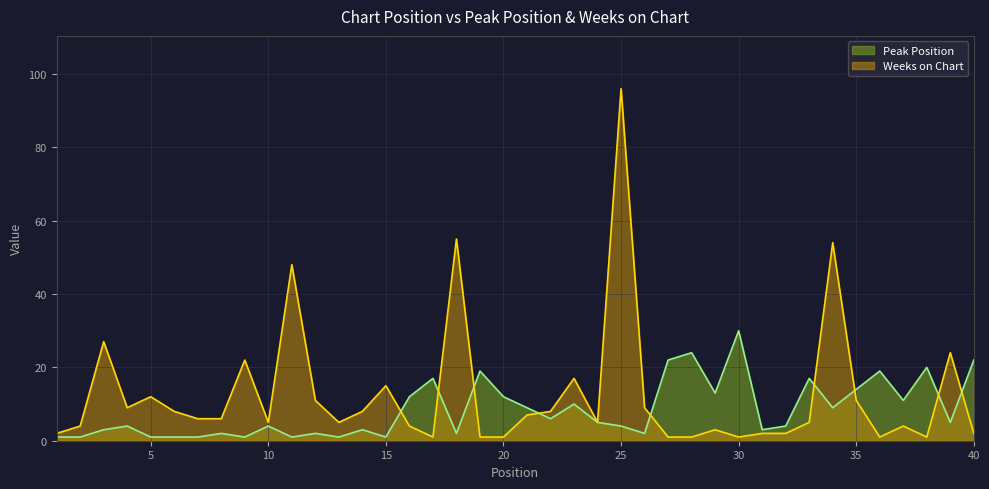

Which category has the highest value in the Weeks on Chart series?

25